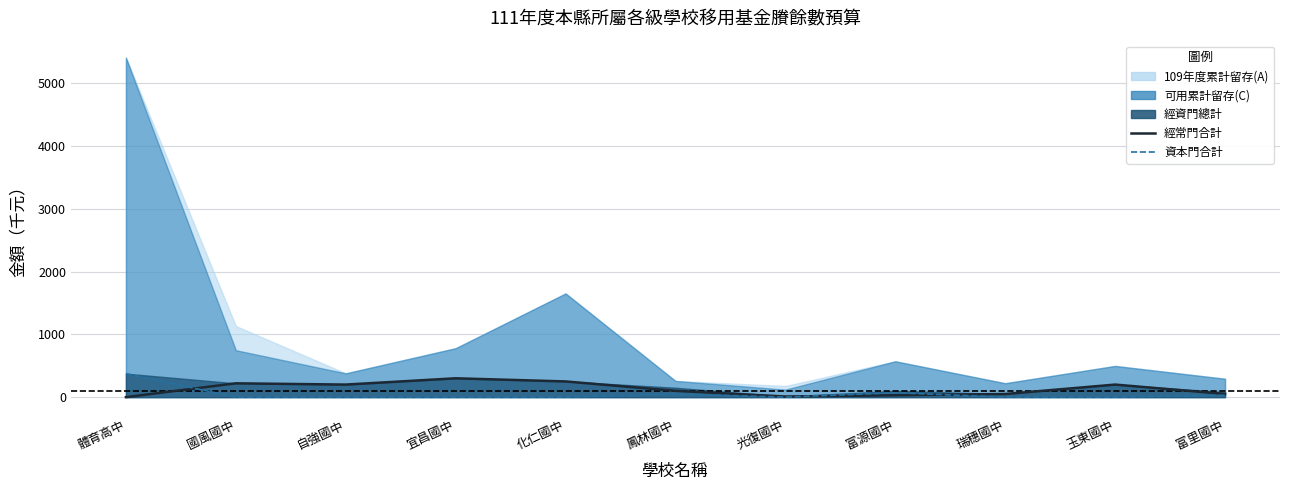

What is the label of the 5th point from the right?

光復國中